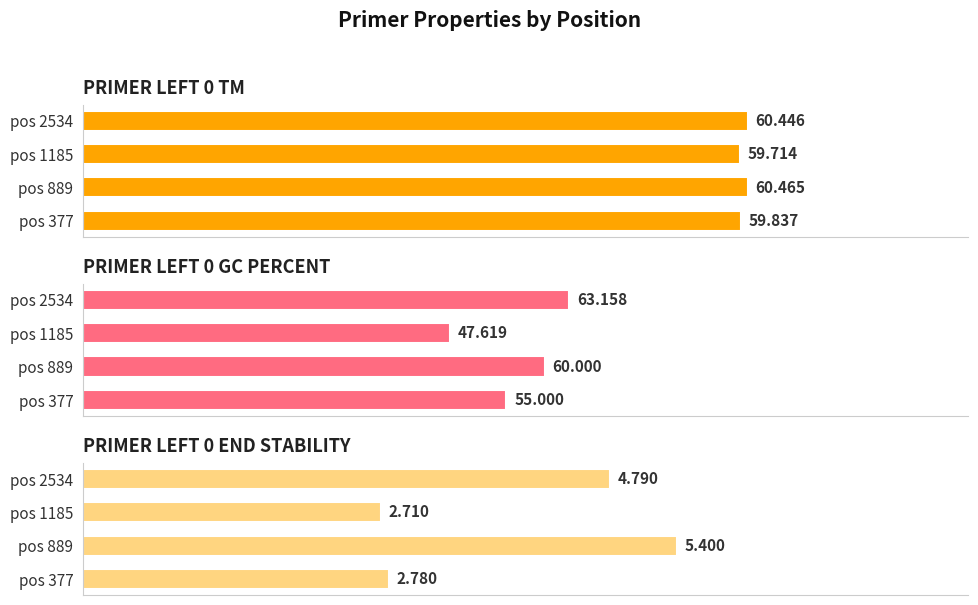

Reading right to left, list all the values displayed in this chart.

PRIMER_LEFT_0_TM: pos 2534=60.4	pos 1185=59.7	pos 889=60.5	pos 377=59.8
PRIMER_LEFT_0_GC_PERCENT: pos 2534=63.2	pos 1185=47.6	pos 889=60.0	pos 377=55.0
PRIMER_LEFT_0_END_STABILITY: pos 2534=4.8	pos 1185=2.7	pos 889=5.4	pos 377=2.8